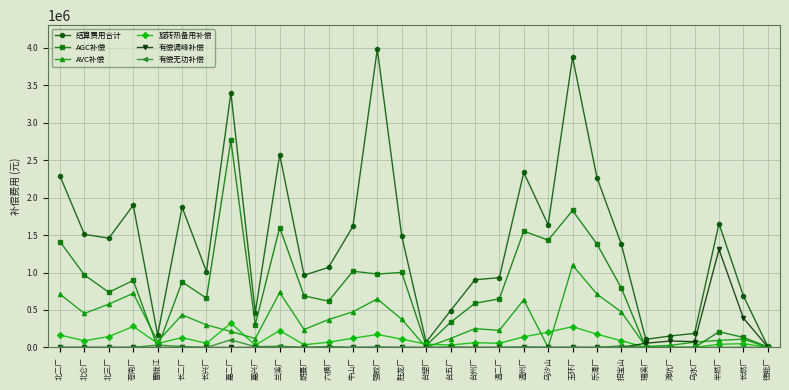

Which label corresponds to the largest value in the chart?

强蛟厂